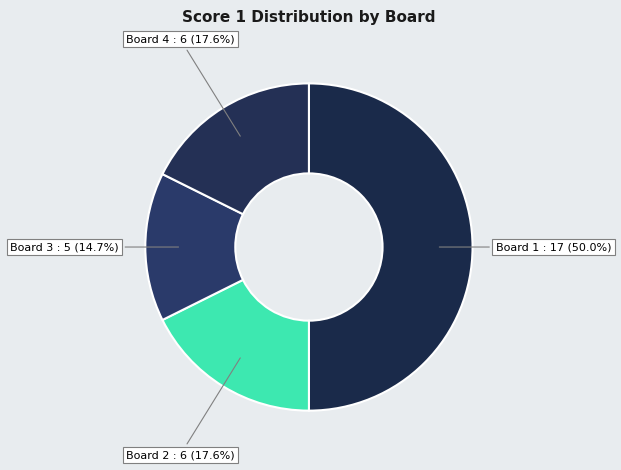

Which slice is the largest?

Board 1